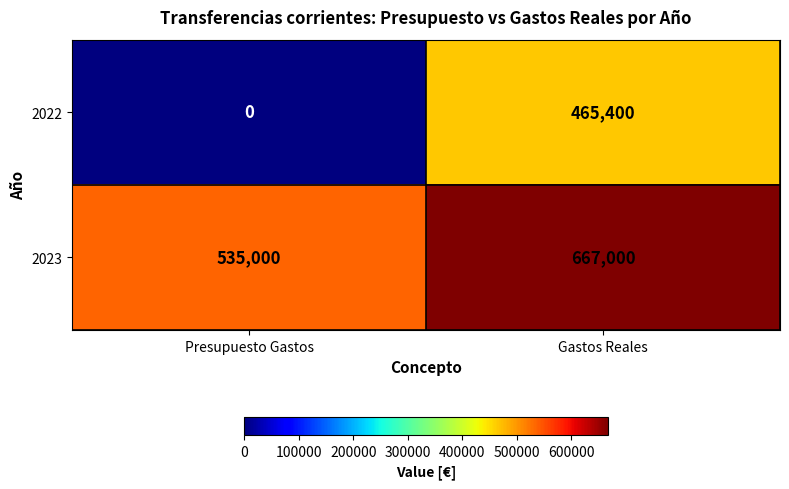

What is the difference between the 2023 values at Presupuesto Gastos and Gastos Reales?

132000